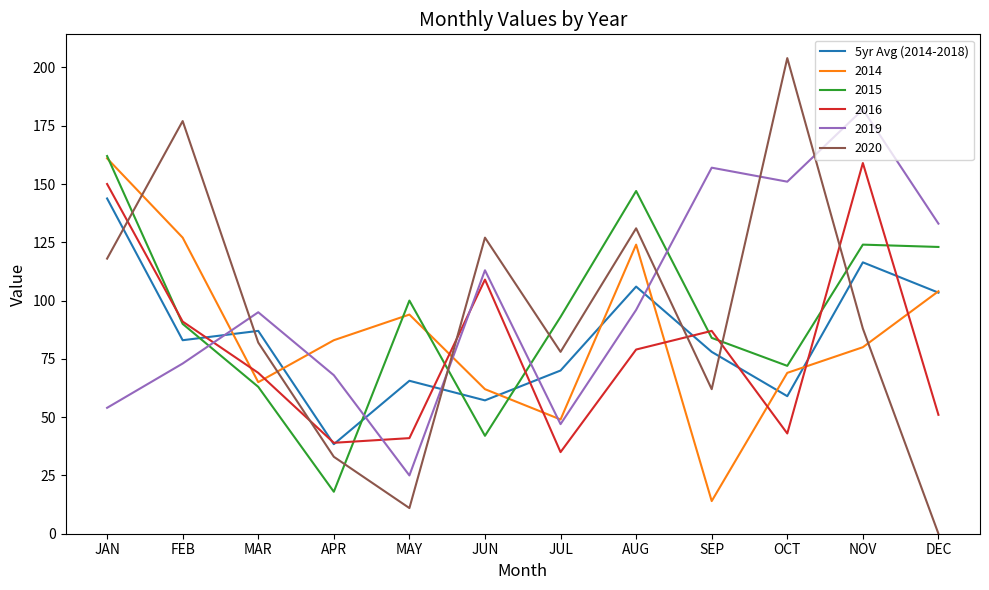

What position from the left is MAY?

5